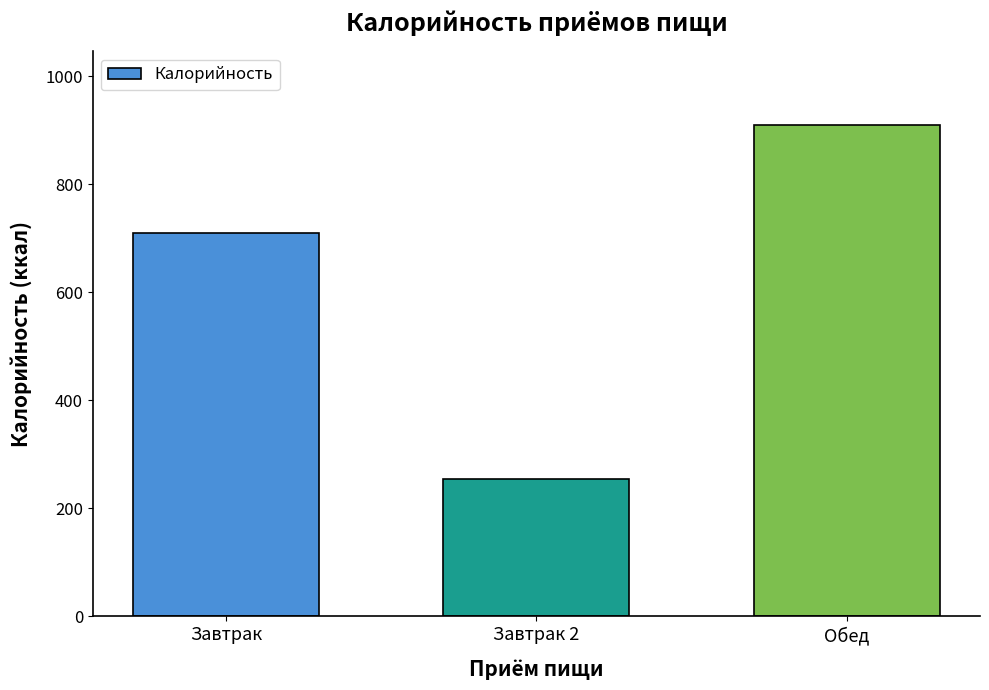

At which category does the chart reach its minimum across all series?

Завтрак 2